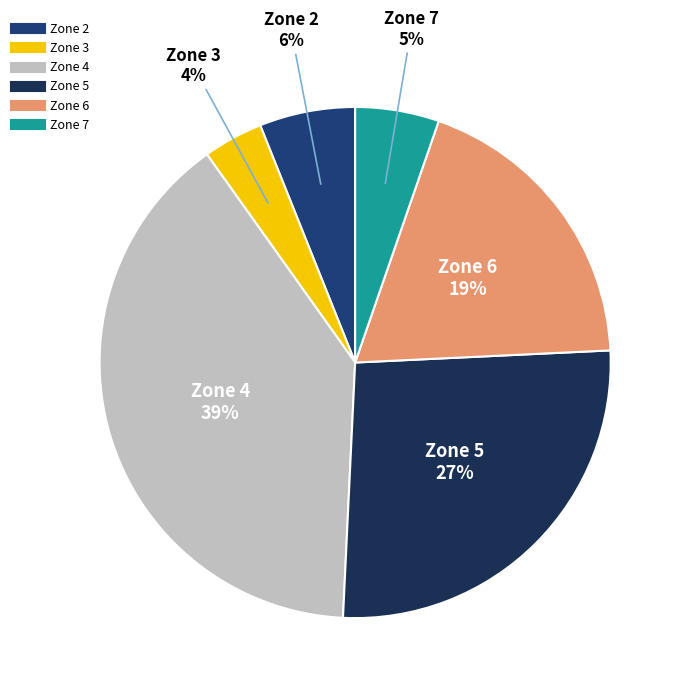

What is the ratio of the value at Zone 5 to the value at Zone 6?

1.4